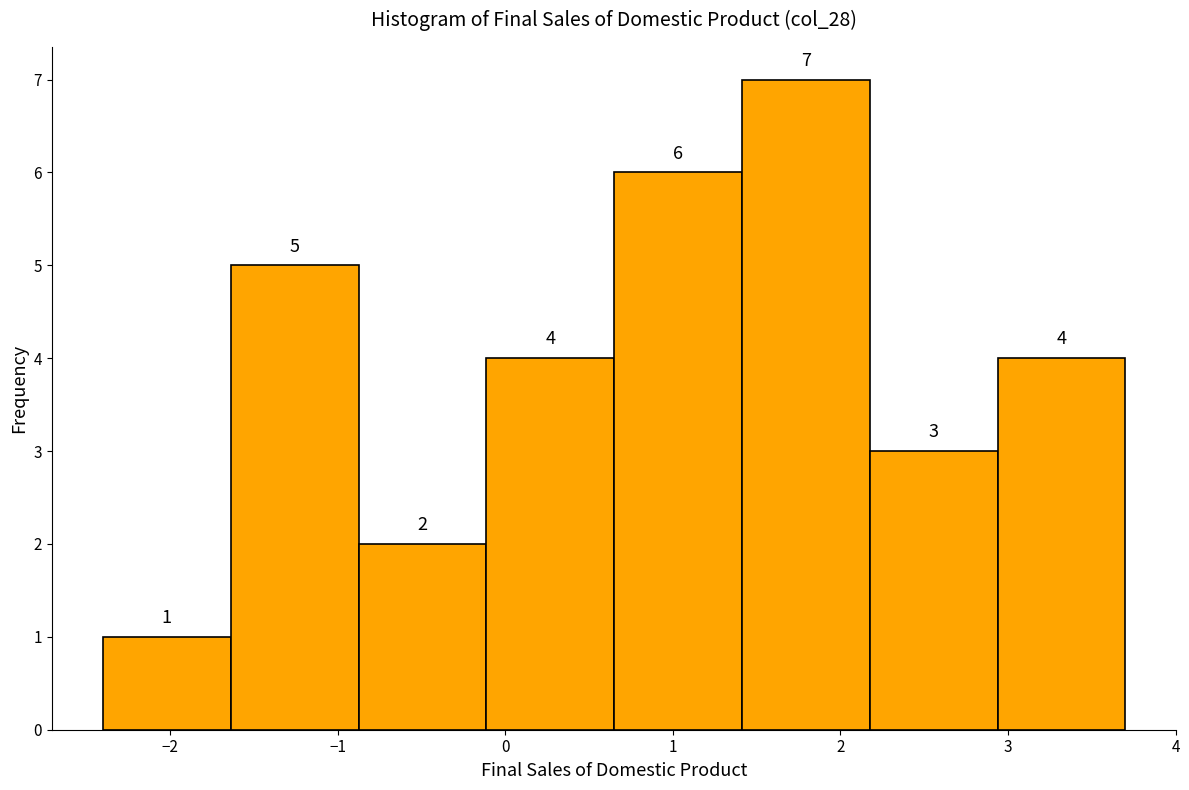

Reading left to right, list every bar in this chart as the range it spans on the x-axis followed by its height. The bar edges are not printed on the chart, so give them approximately, as read against the axis.

-2.4 to -1.6: 1
-1.6 to -0.9: 5
-0.9 to -0.1: 2
-0.1 to 0.7: 4
0.7 to 1.4: 6
1.4 to 2.2: 7
2.2 to 2.9: 3
2.9 to 3.7: 4